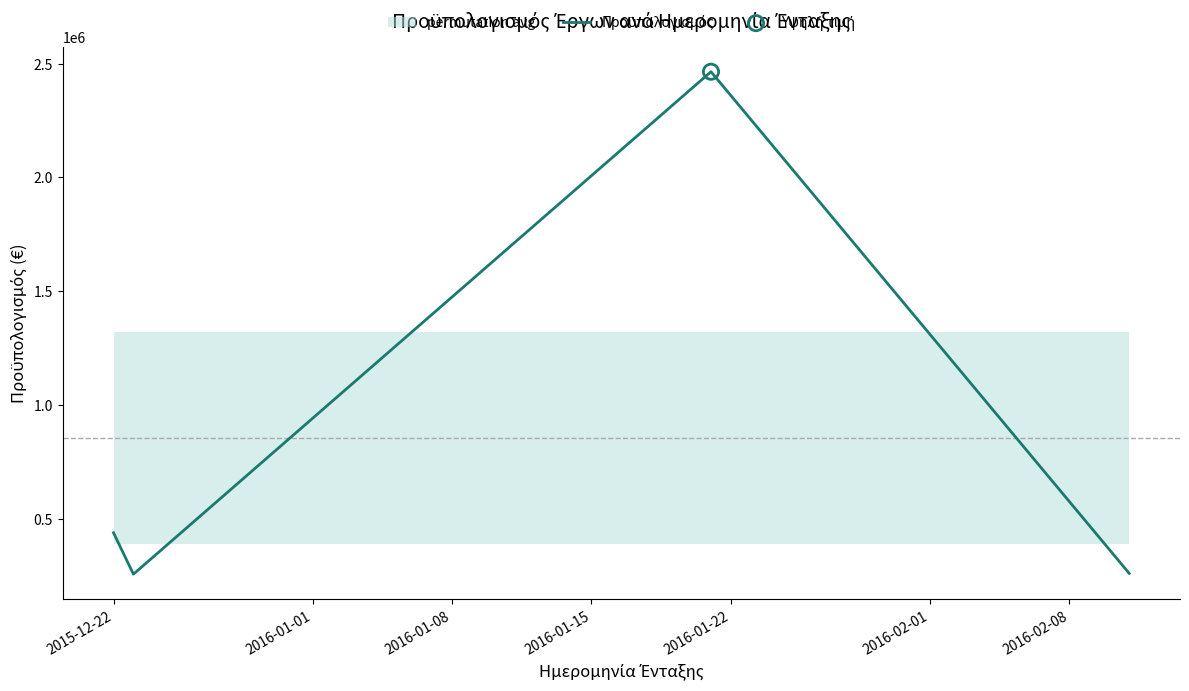

Between 2016-01-01 and 2016-01-15, which is larger?

2016-01-15